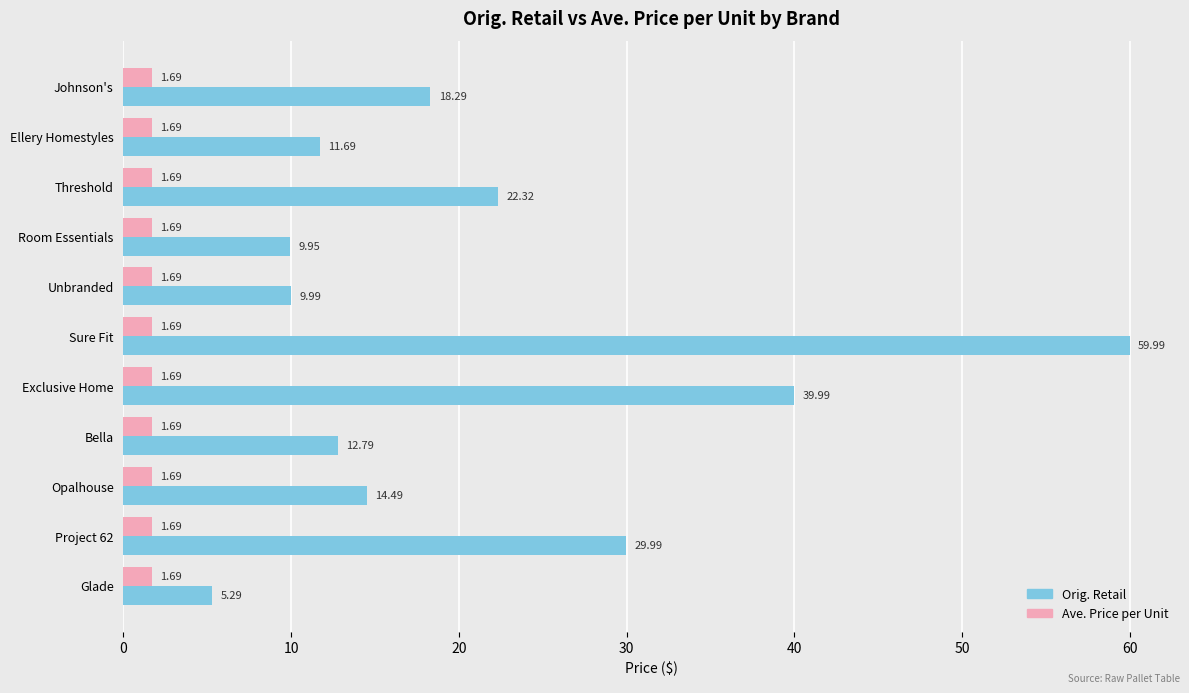

At which category is the sum across all series the highest?

Sure Fit